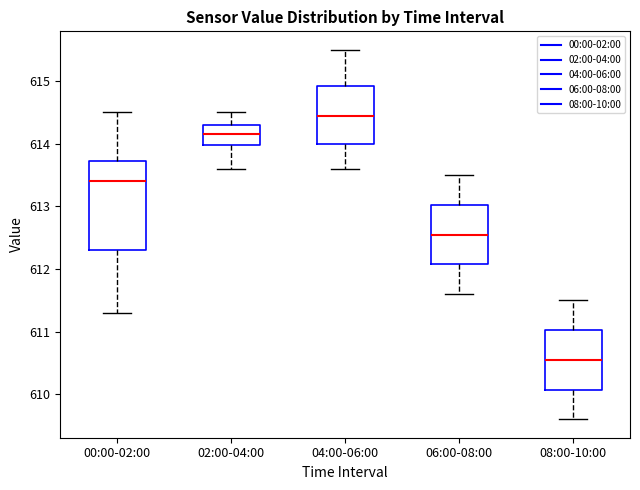

Which box has the lowest median line?

08:00-10:00